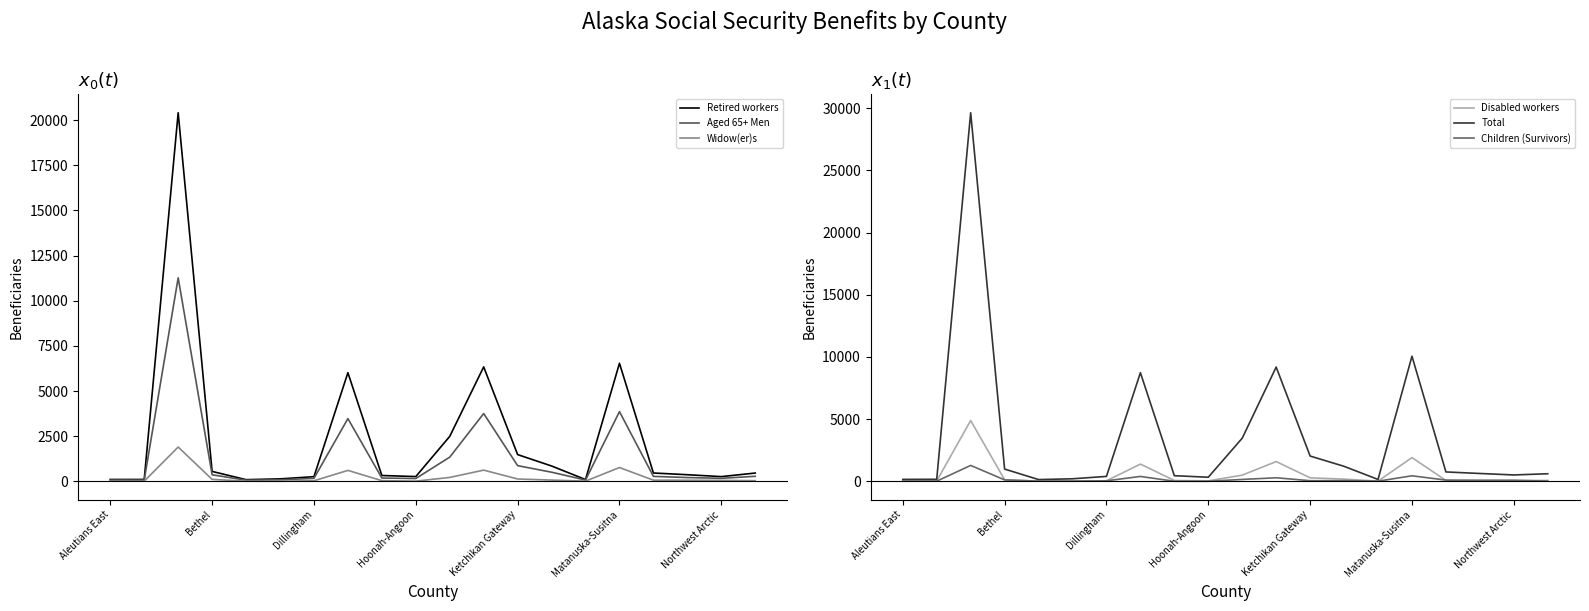

True or false: Aged 65+ Men and Retired workers cross at least once.

False